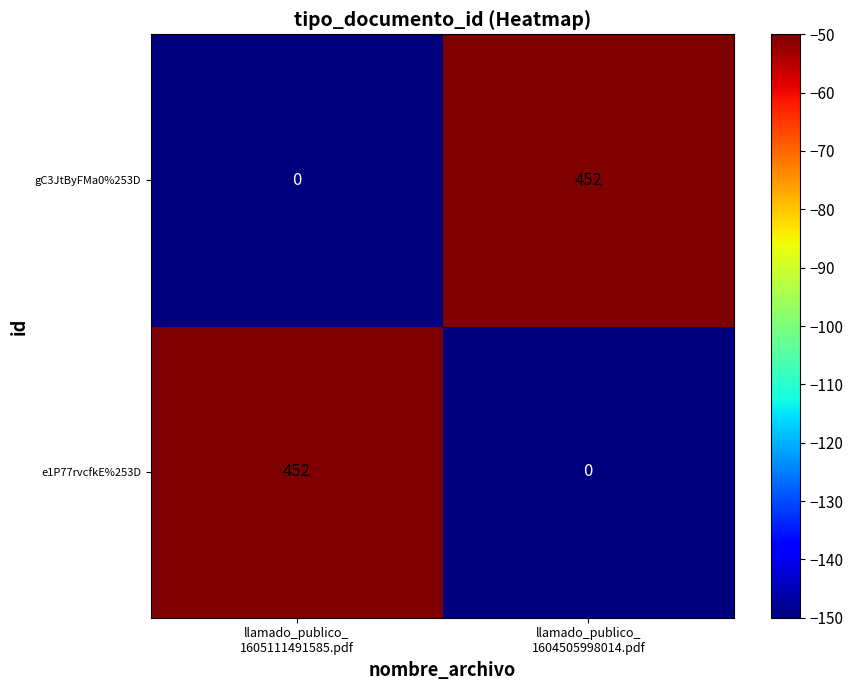

What is the maximum value for e1P77rvcfkE%253D?

452